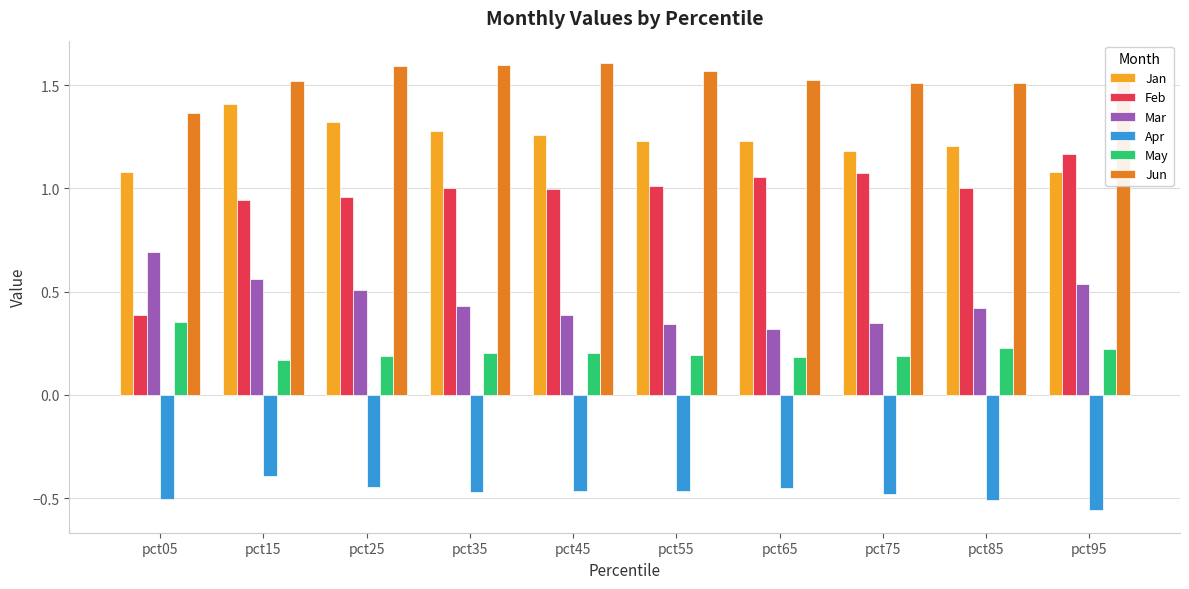

How many series are shown in this chart?

6